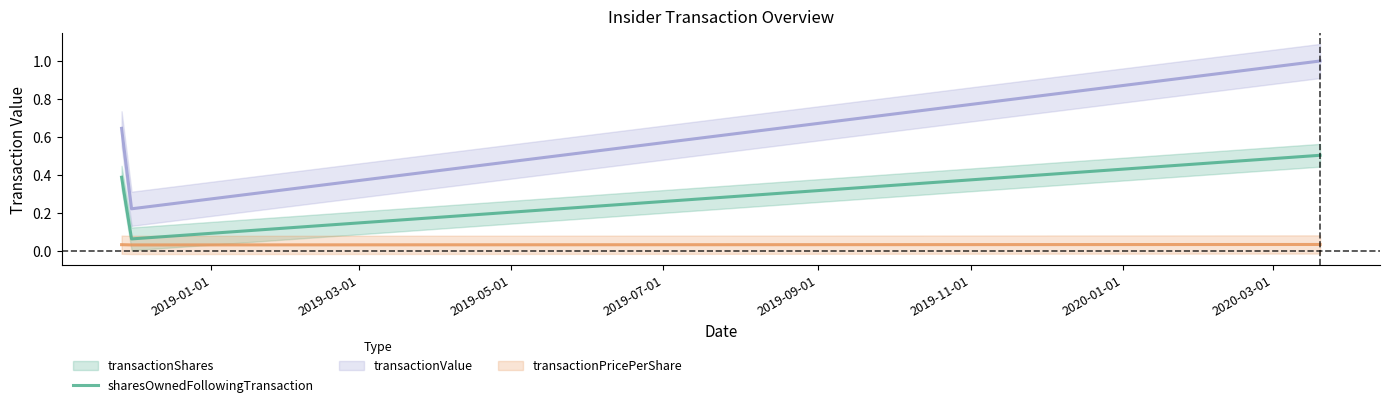

What is the value of the 3rd point from the left?

0.5